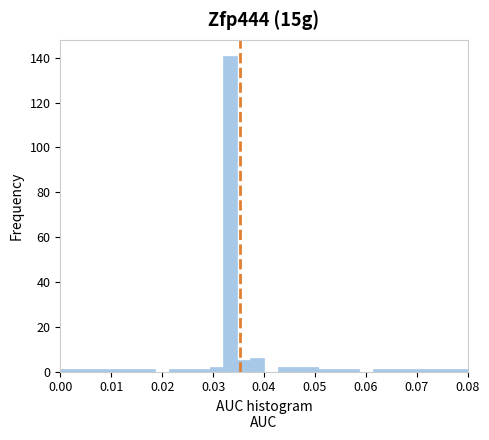

Around what value on the x-axis is the tallest bar? Give the approximate position of its centre, as read against the axis.

0.033